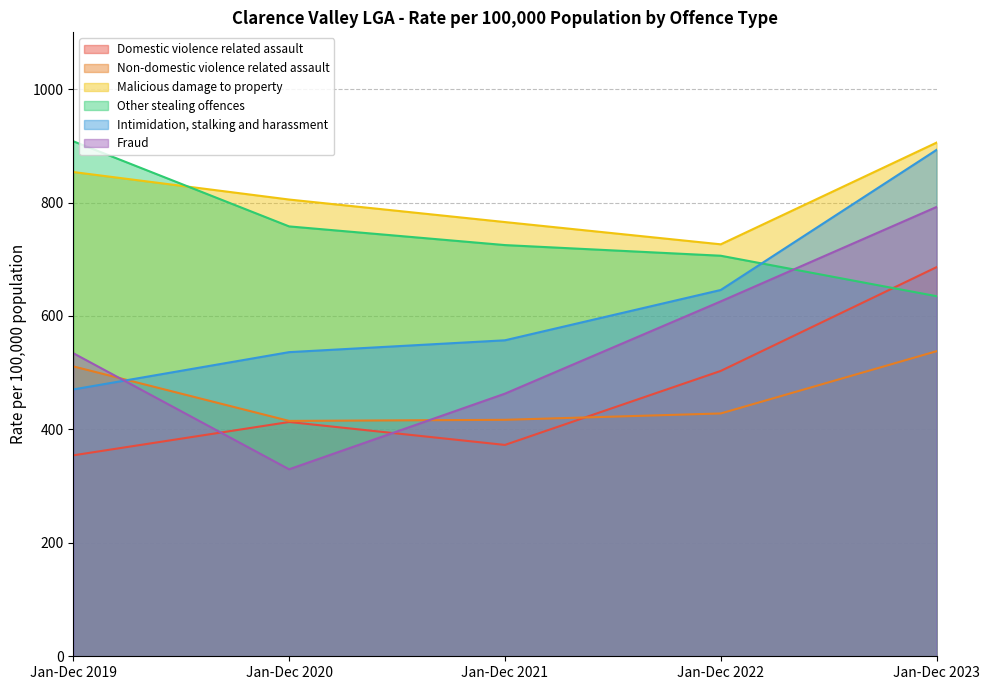

How many lines are shown in the chart?

6